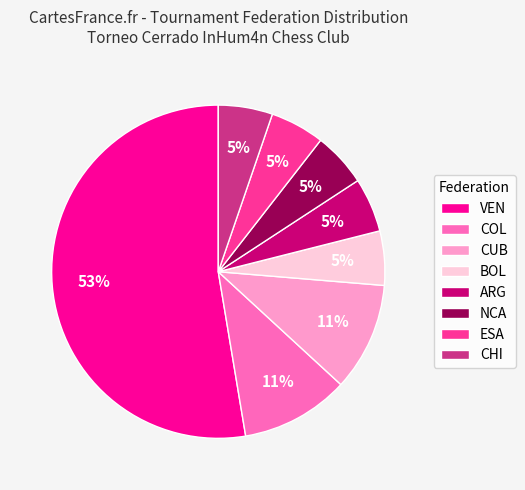

Which category accounts for the majority?

VEN